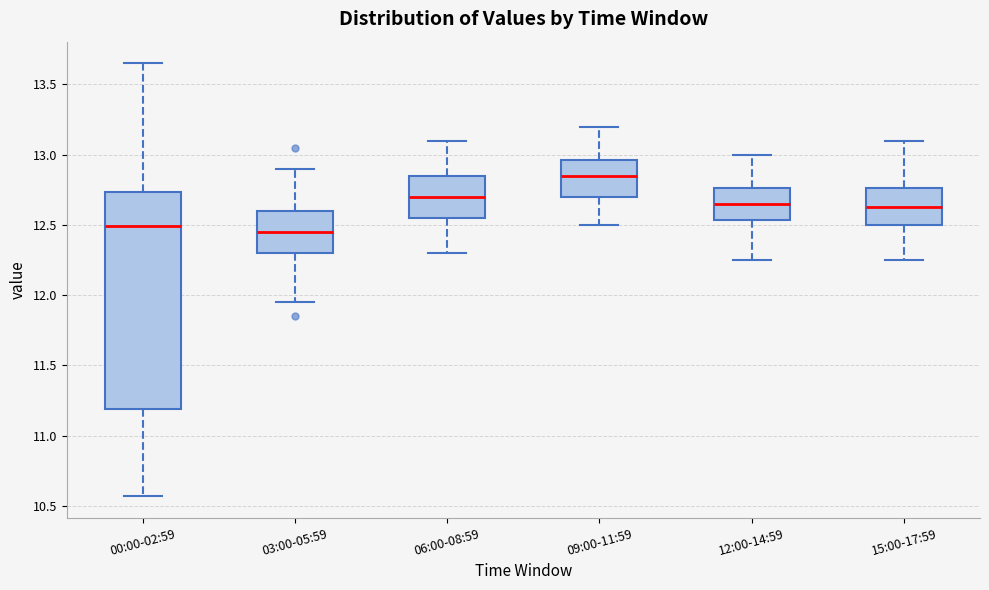

Where does the lower whisker of the box for 06:00-08:59 end on the y-axis? The values are not printed on the chart, so give them approximately, as read against the axis.

12.30